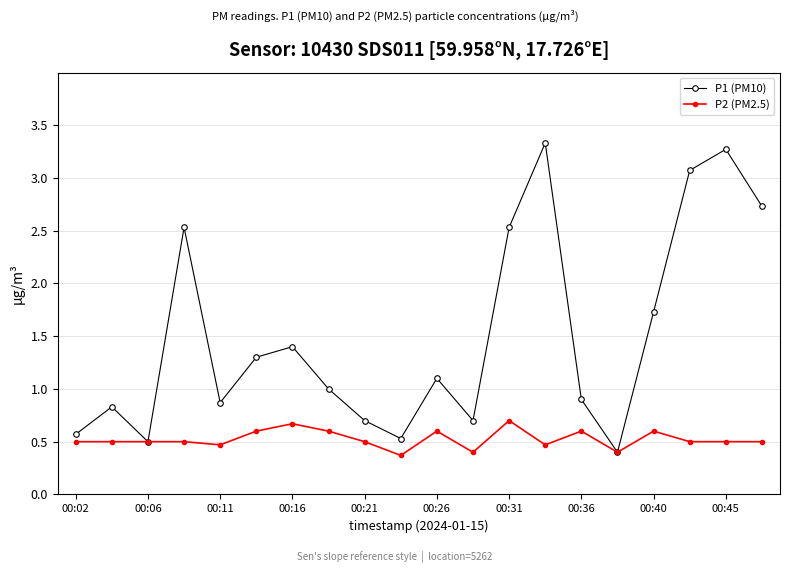

True or false: P1 (PM10) has more than 2 interior local peaks.

True